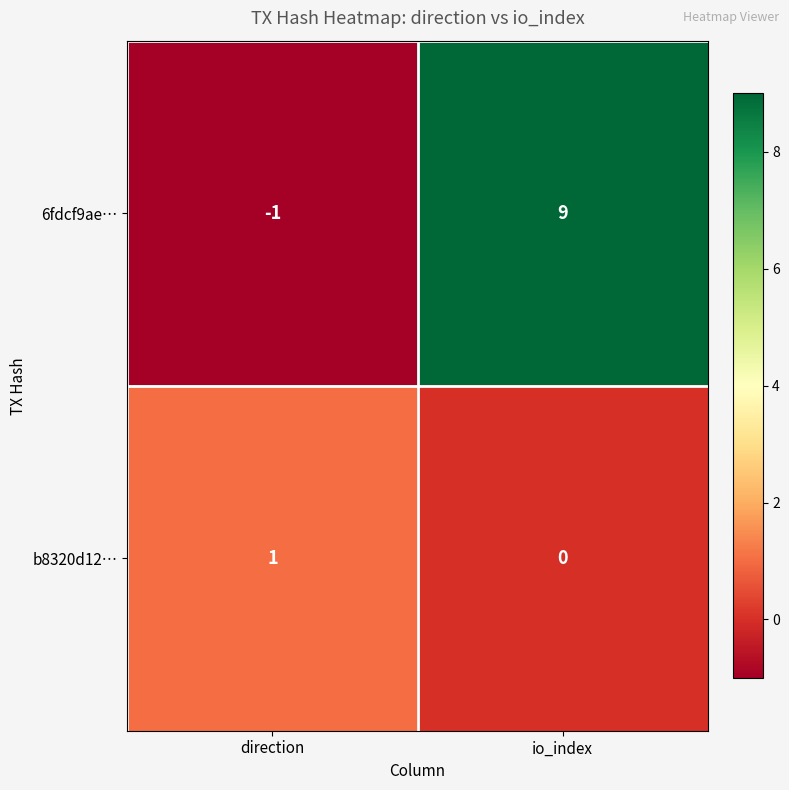

True or false: b8320d12… has a value of 1 at direction.

True